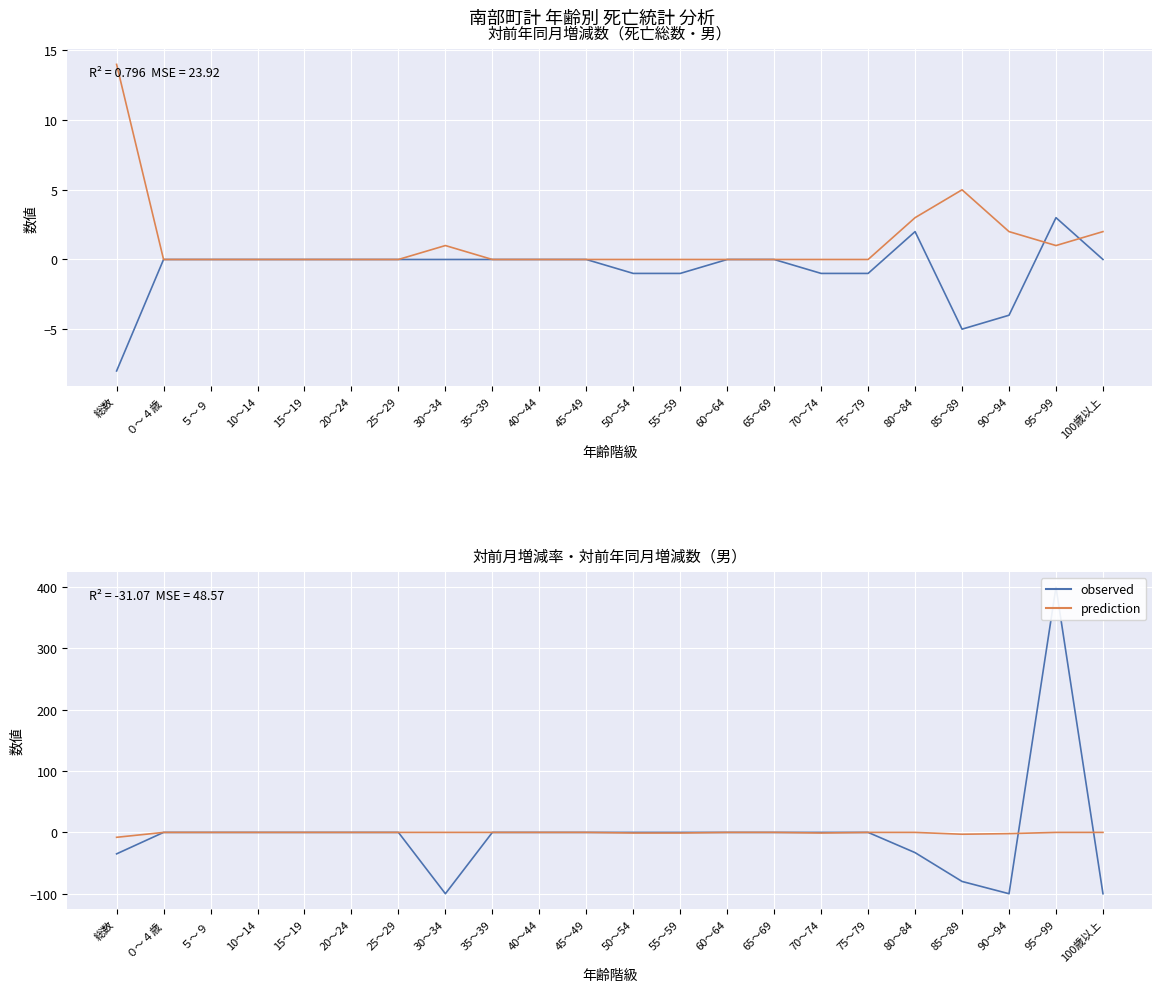

Between 25～29 and 60～64, which series saw the biggest shift?

col_28